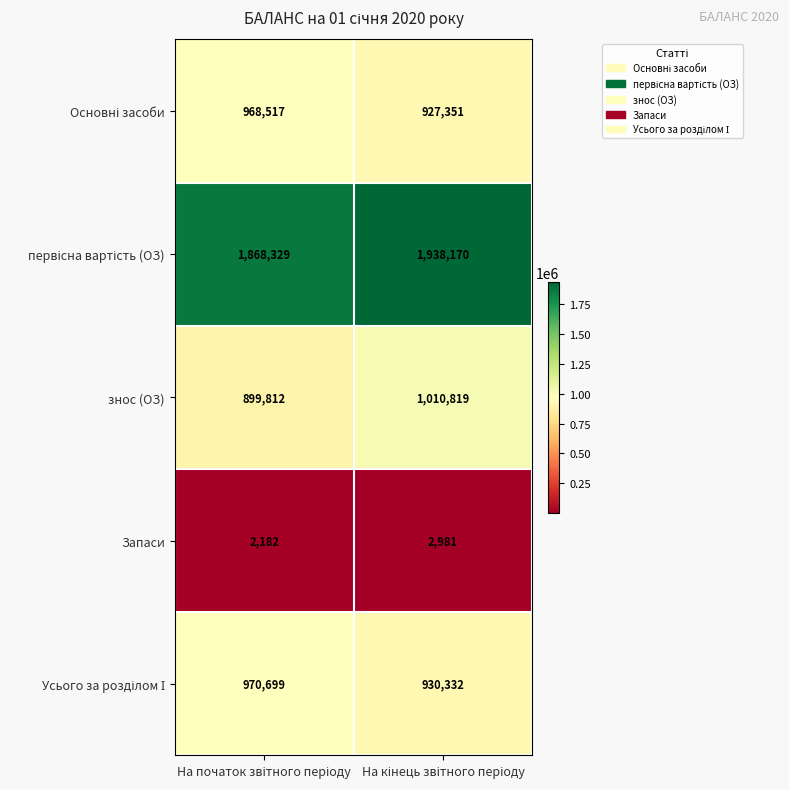

Which series has the widest spread of values?

знос (ОЗ)